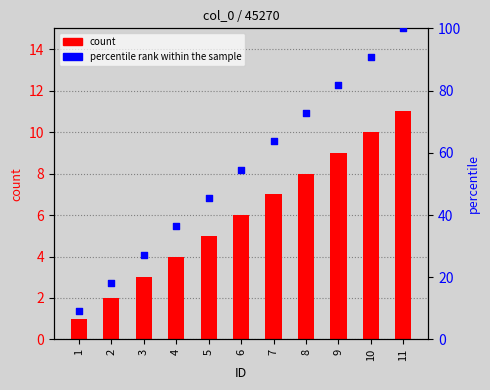

What is the total value across all series at 5?

50.5